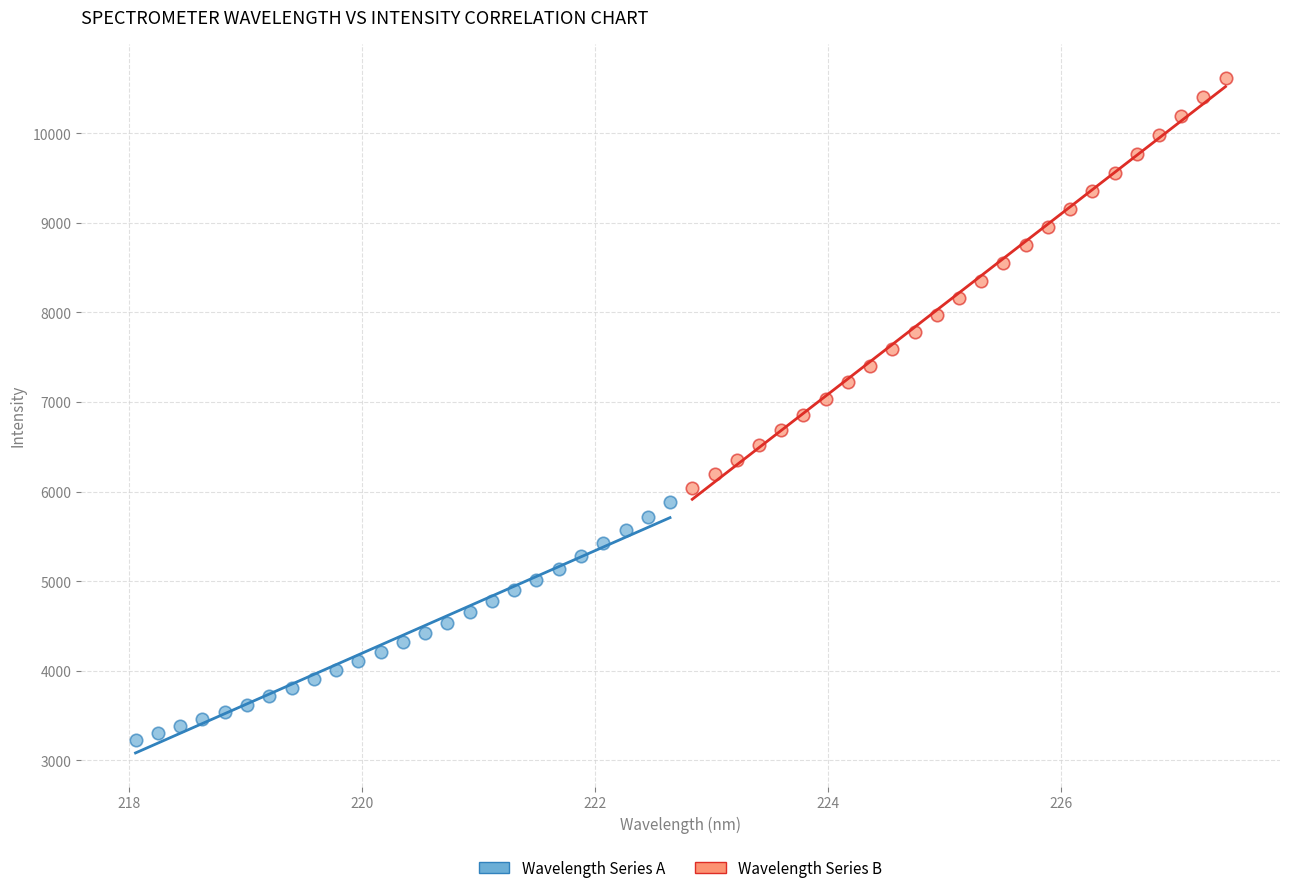

Which series reaches the minimum Y coordinate?

Wavelength Series A